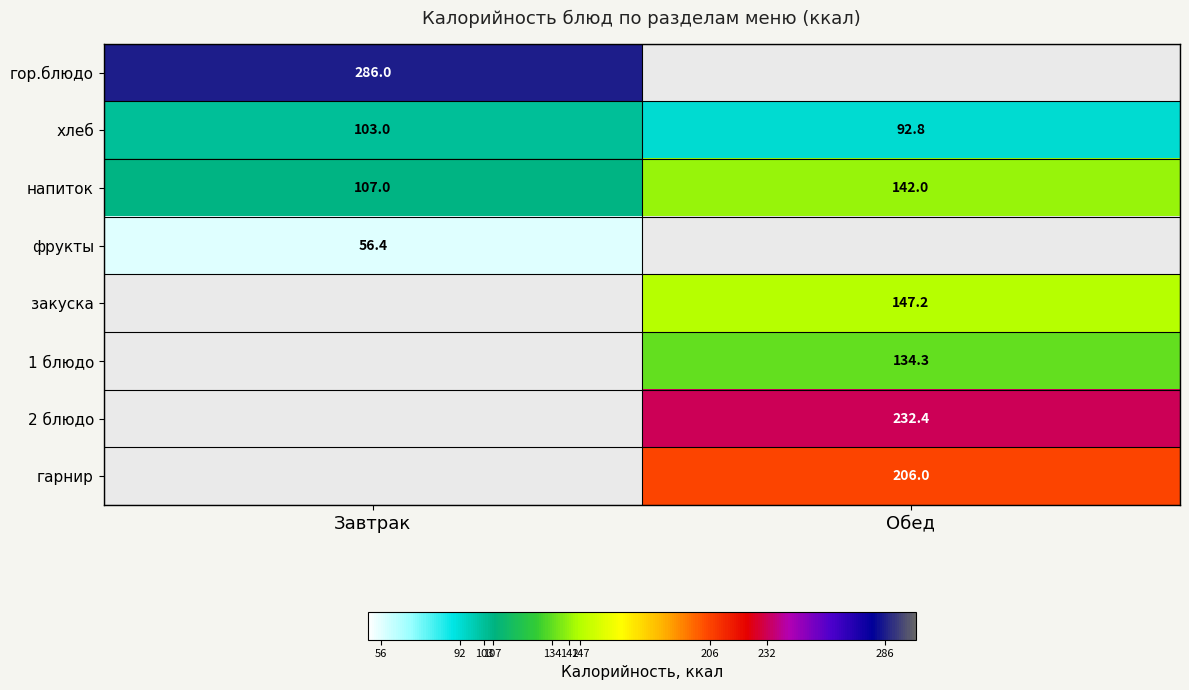

Count the number of categories in the chart.

2